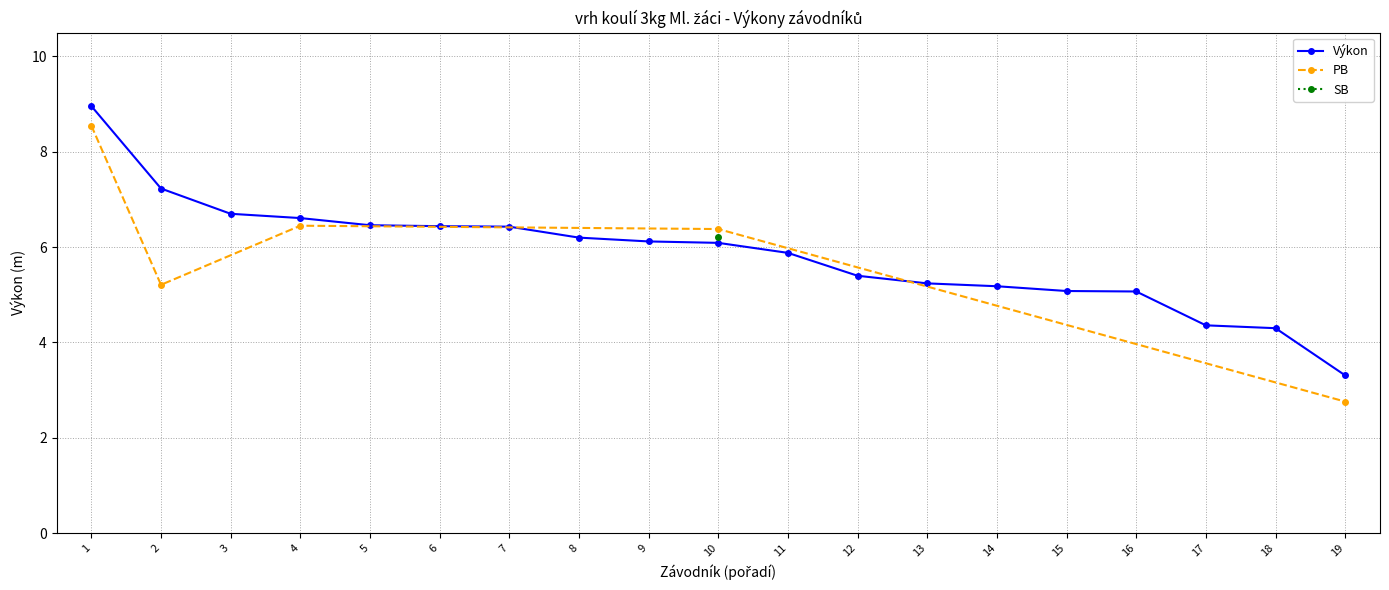

Which series has the largest total across all categories?

Výkon